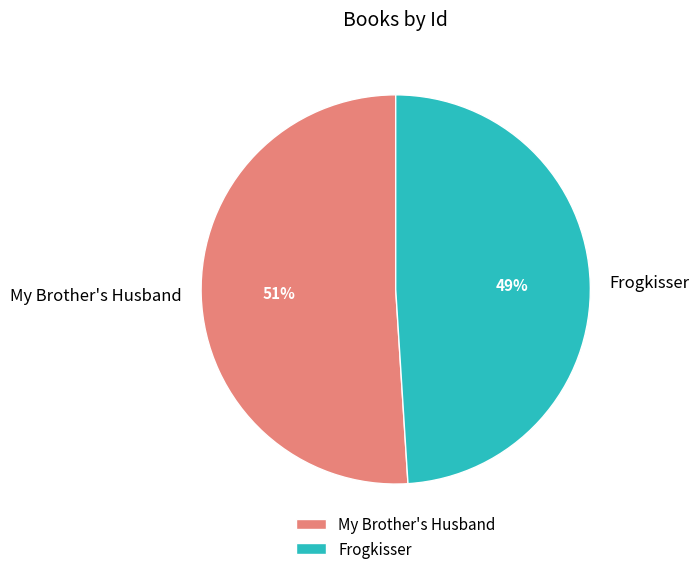

Which slice is the smallest?

Frogkisser